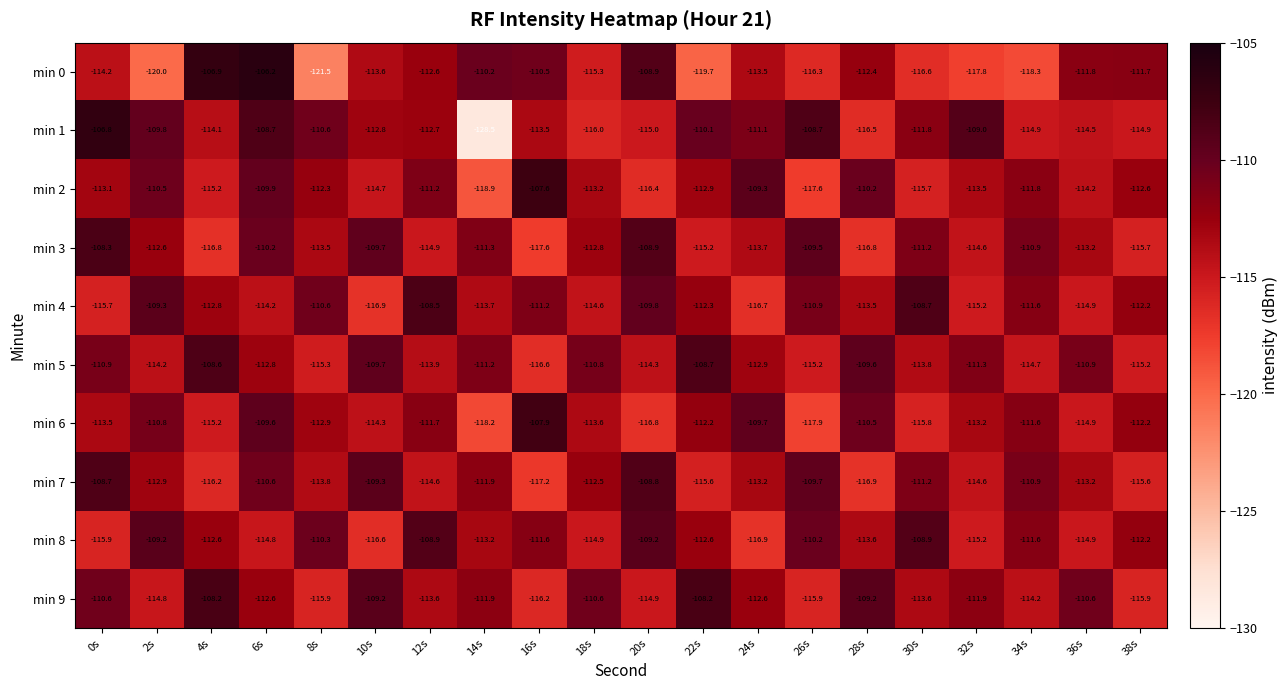

Is it true that min 2 equals -112.3 at 8s?

True